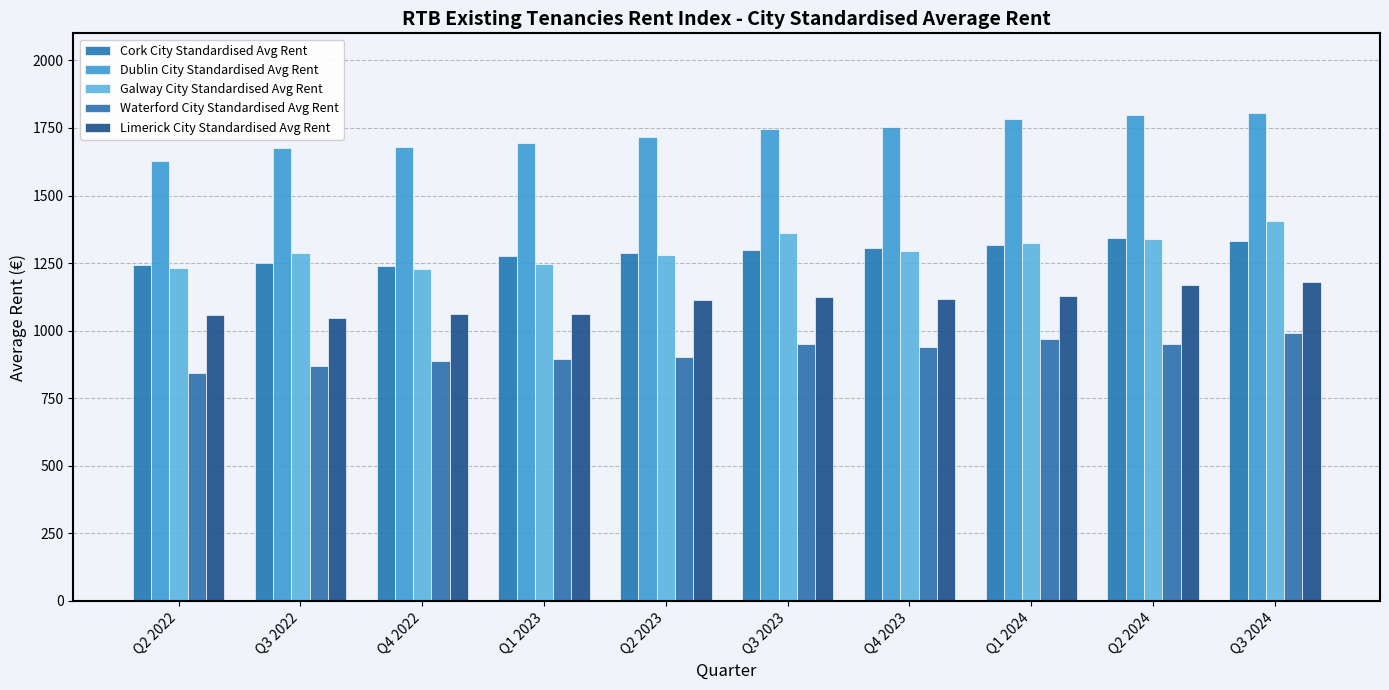

What is the sum of all Limerick City Standardised Avg Rent values?

11066.5